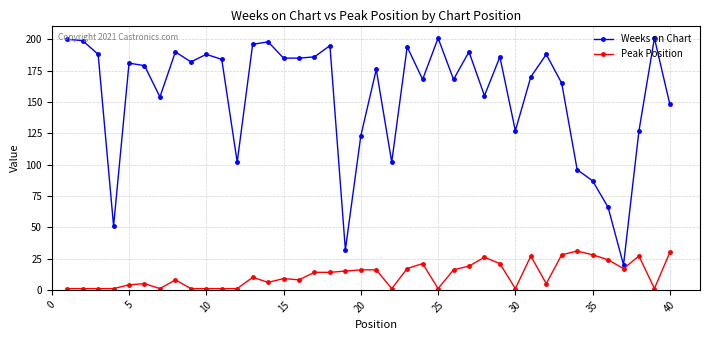

True or false: Peak Position has more than 2 interior local peaks.

True